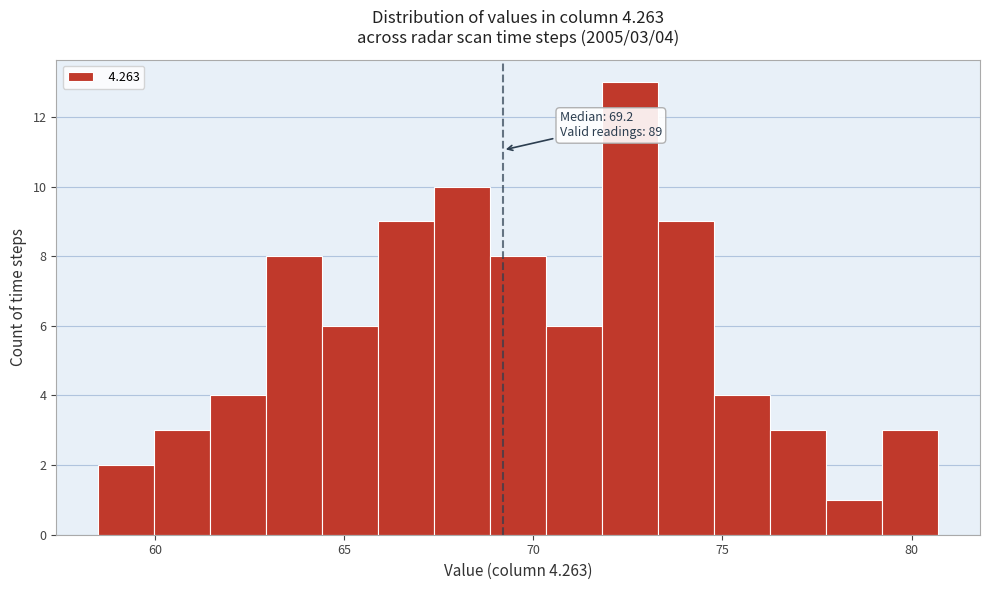

Around what value on the x-axis is the tallest bar? Give the approximate position of its centre, as read against the axis.

72.5